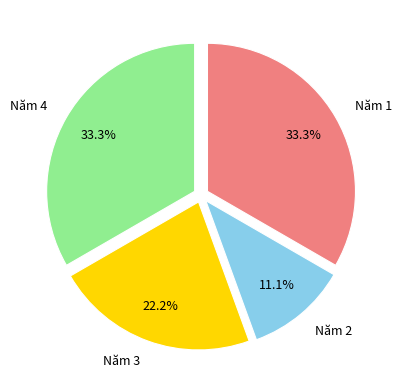

How many segments does this pie chart have?

4